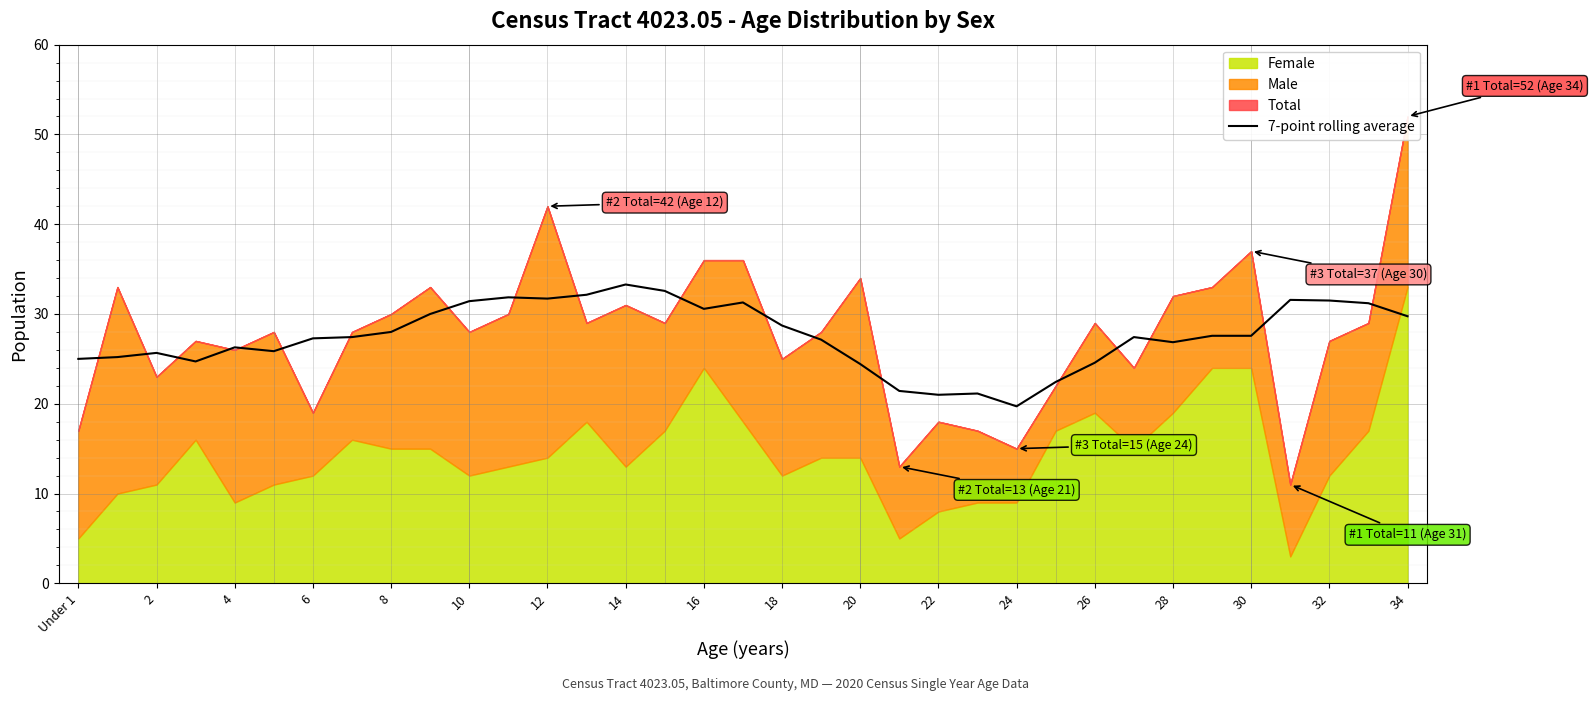

How many lines are shown in the chart?

1